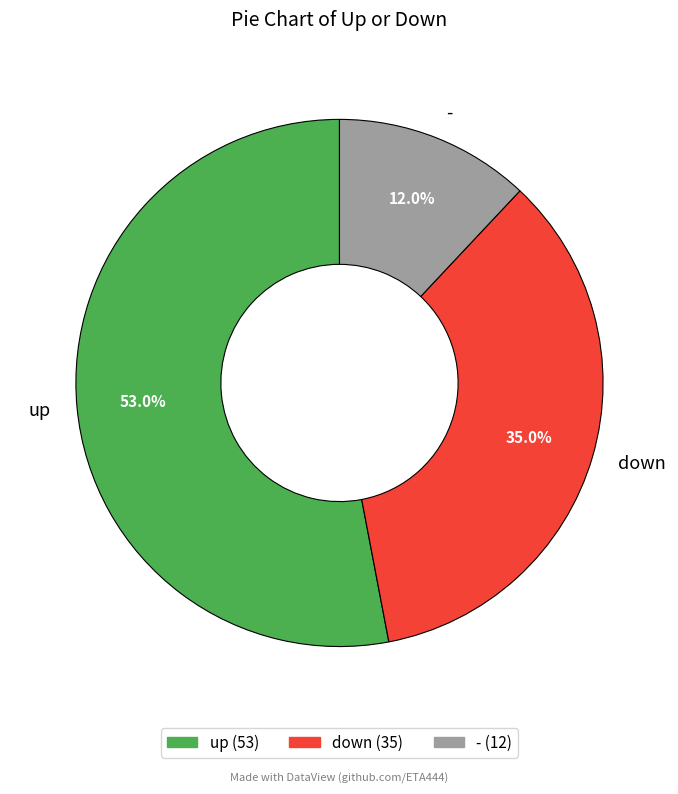

Is there any slice that represents more than half of the pie?

Yes